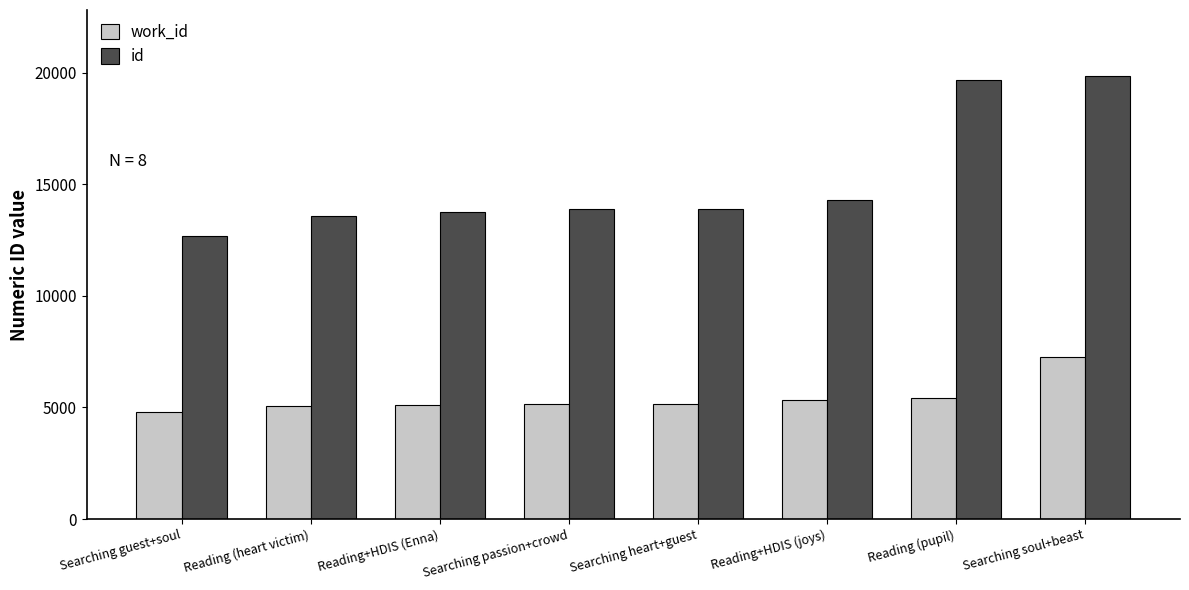

What is the value of the id bar at the 3rd from the left?

13762